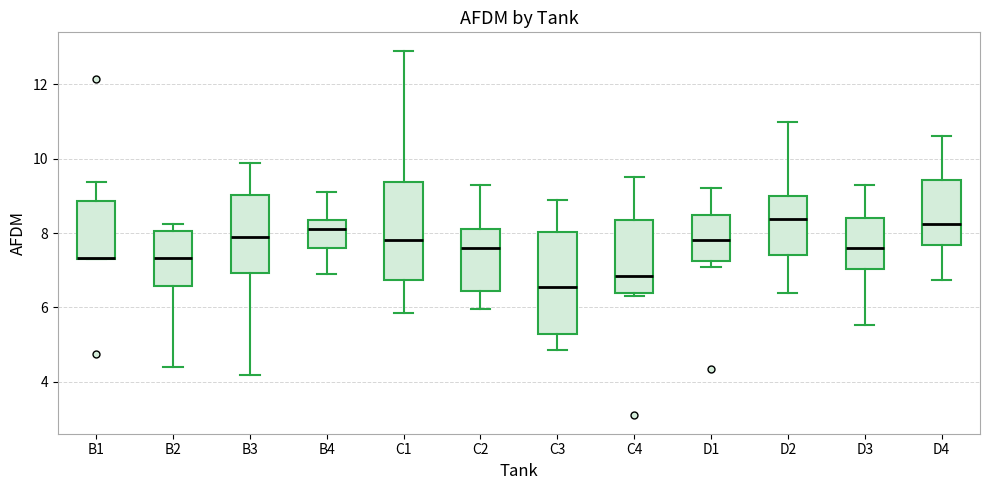

Reading left to right, transcribe this box plot: for each box, give where its median line is, the range the box spans, and where its two whiskers end, as read against the y-axis. The values are not printed on the chart, so give them approximately, as read against the axis.

B1: median 7.4 (drawn on the box's lower edge), box 7.4 to 8.8, whiskers 7.4 to 9.4
B2: median 7.4, box 6.6 to 8.0, whiskers 4.4 to 8.2
B3: median 8.0, box 7.0 to 9.0, whiskers 4.2 to 9.8
B4: median 8.2, box 7.6 to 8.4, whiskers 7.0 to 9.2
C1: median 7.8, box 6.8 to 9.4, whiskers 5.8 to 13.0
C2: median 7.6, box 6.4 to 8.2, whiskers 6.0 to 9.4
C3: median 6.6, box 5.2 to 8.0, whiskers 4.8 to 9.0
C4: median 6.8, box 6.4 to 8.4, whiskers 6.4 (just below the box's lower edge) to 9.6
D1: median 7.8, box 7.2 to 8.4, whiskers 7.2 (just below the box's lower edge) to 9.2
D2: median 8.4, box 7.4 to 9.0, whiskers 6.4 to 11.0
D3: median 7.6, box 7.0 to 8.4, whiskers 5.6 to 9.2
D4: median 8.2, box 7.6 to 9.4, whiskers 6.8 to 10.6